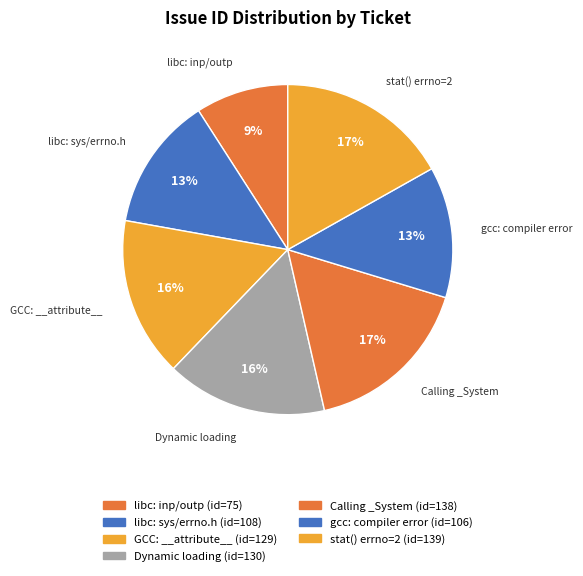

How many segments does this pie chart have?

7